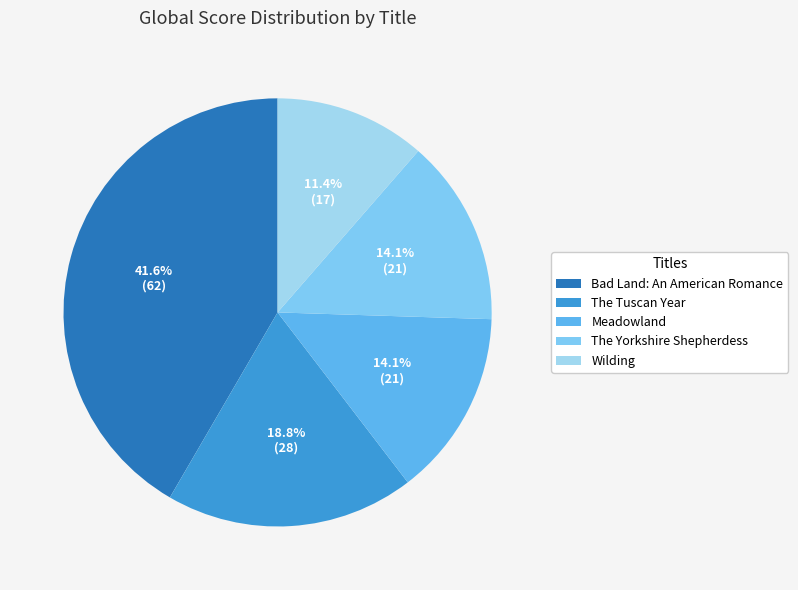

To the nearest percent, what percentage of the pie is Wilding?

11%